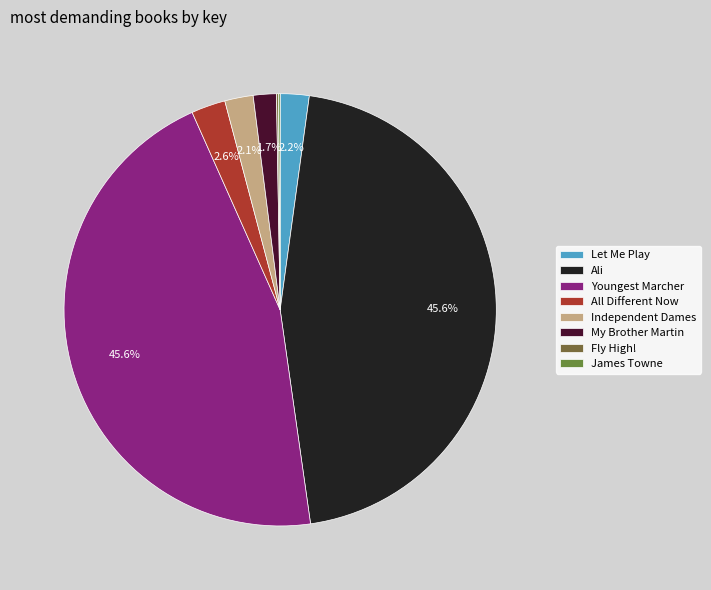

Do My Brother Martin and Ali together represent more than half of the pie?

No